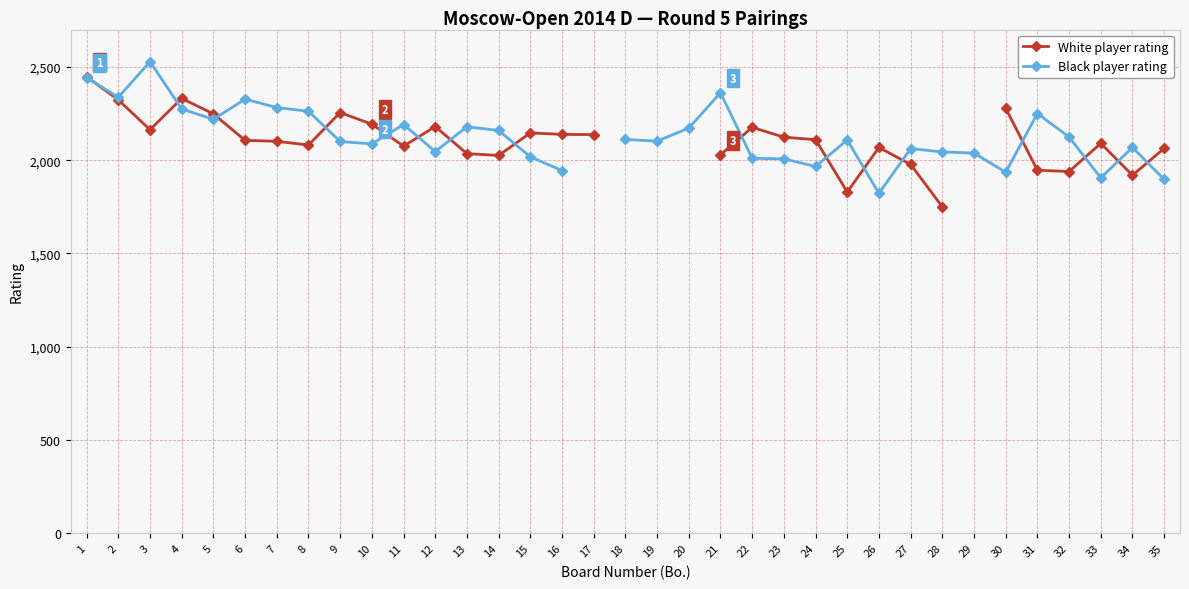

How many times do White player rating and Black player rating cross each other?

16